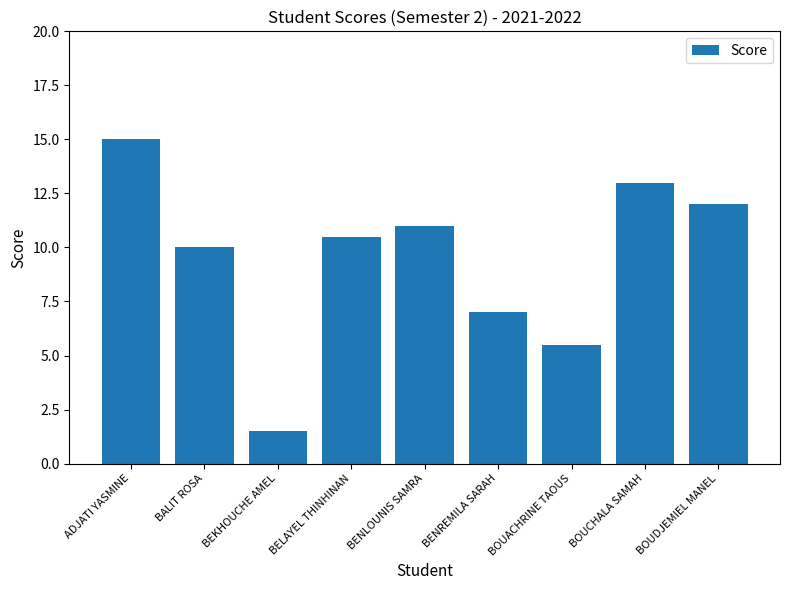

What is the change in value from BALIT ROSA to BEKHOUCHE AMEL?

-8.5